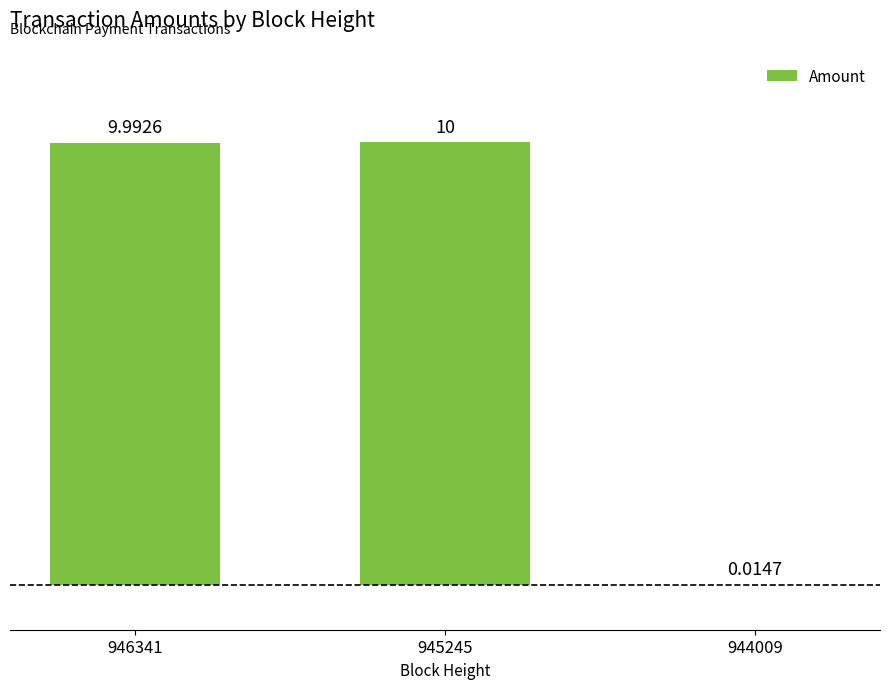

What is the change in value from 946341 to 944009?

-10.0